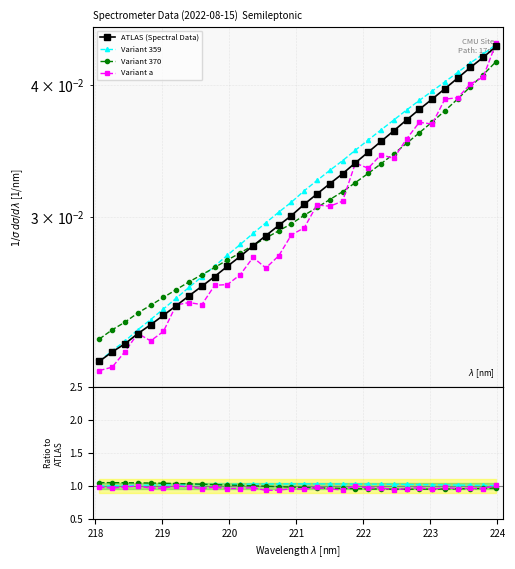

How many lines are shown in the chart?

4